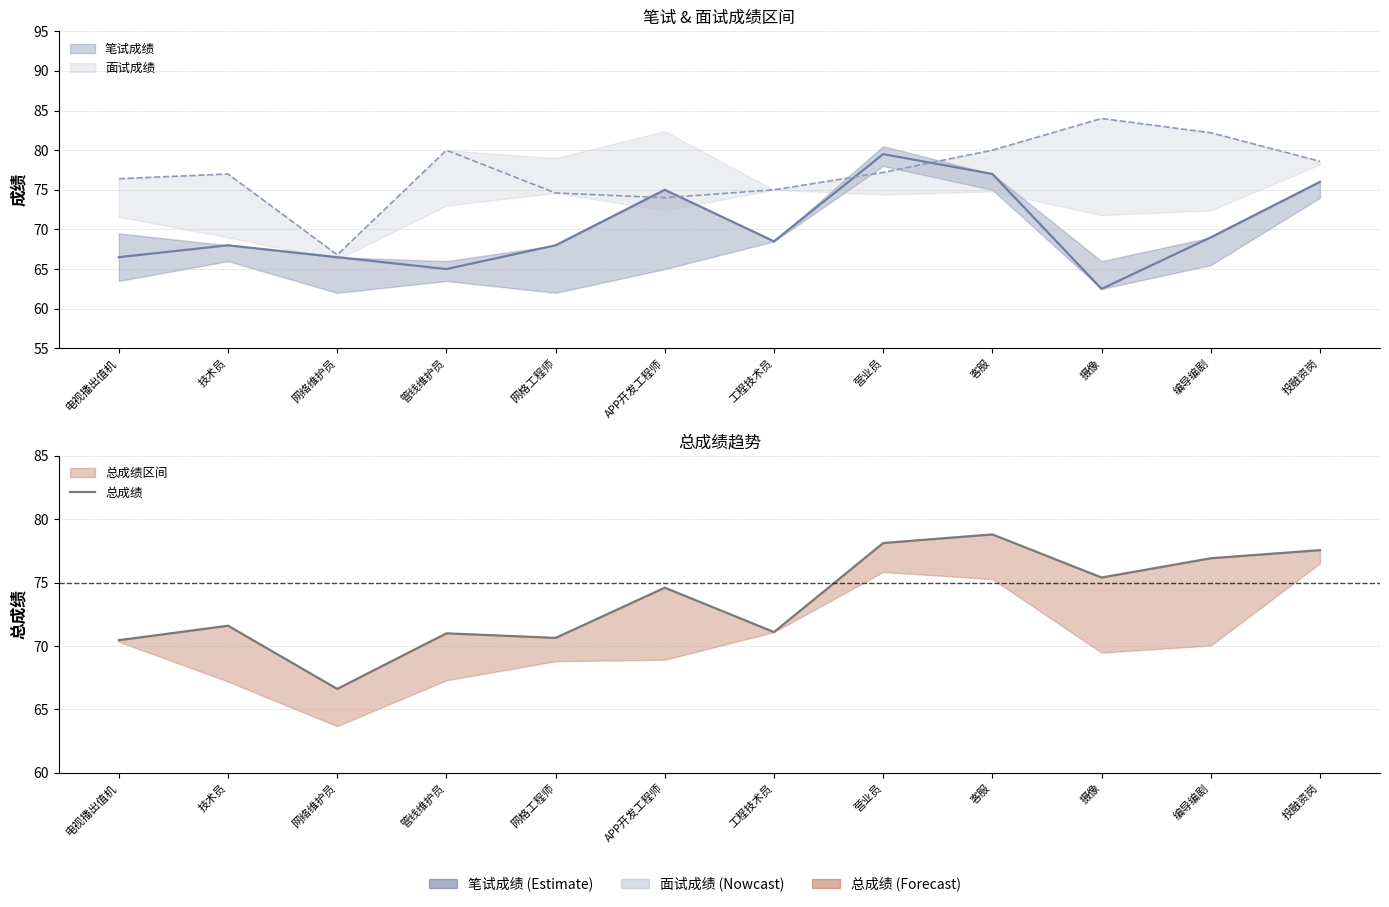

Approximately how many times larger is the value at 网格工程师 compared to 编导编剧?

0.9